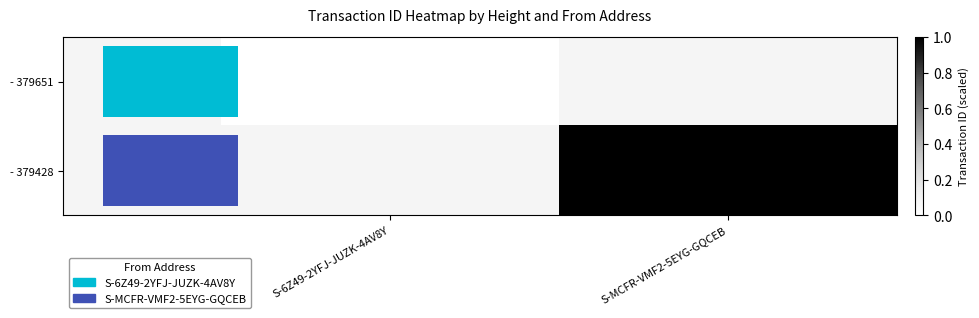

Between S-6Z49-2YFJ-JUZK-4AV8Y and S-MCFR-VMF2-5EYG-GQCEB, which is larger?

S-MCFR-VMF2-5EYG-GQCEB